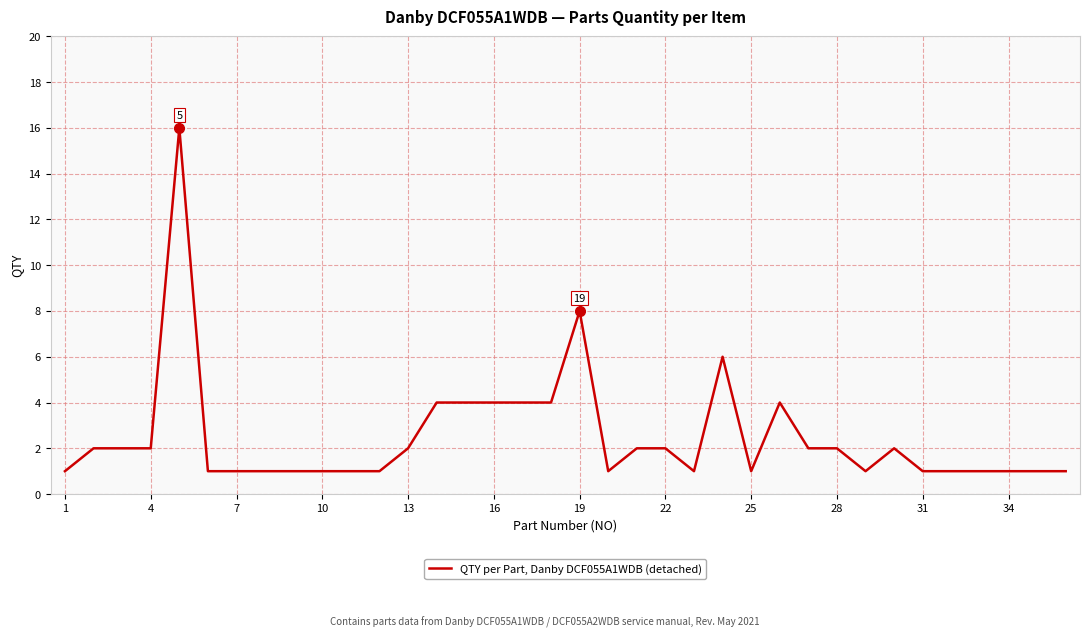

What is the greatest value displayed?

16